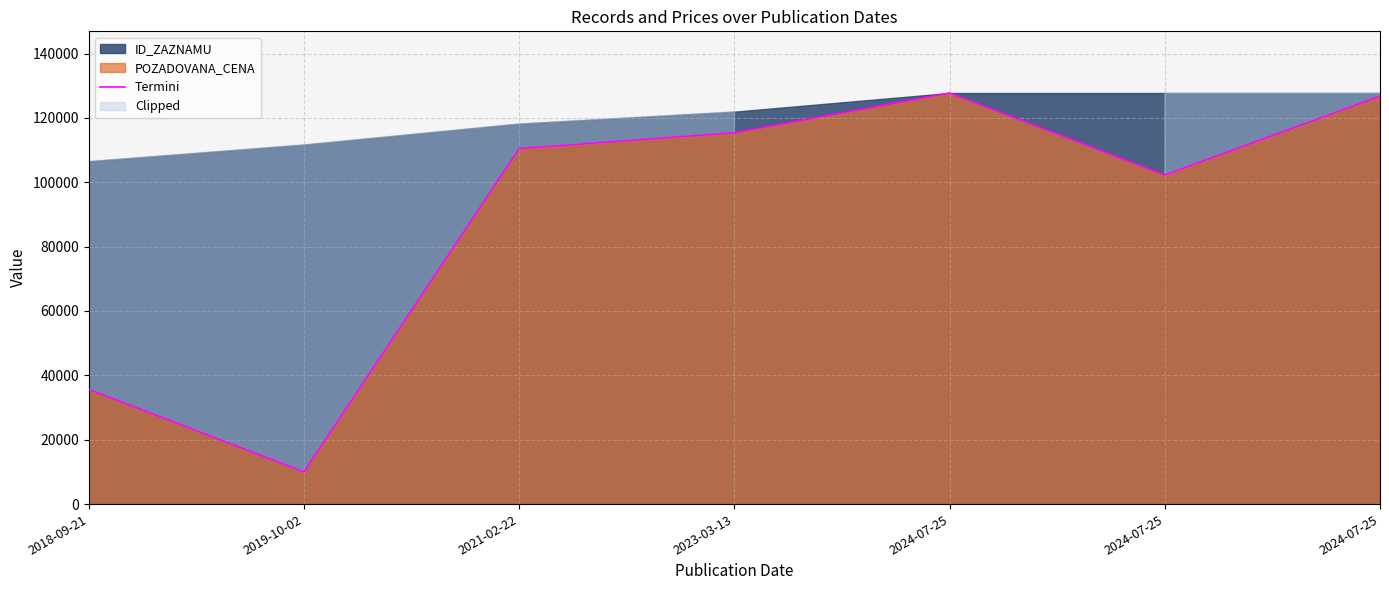

At which category does the data reach its first local valley?

2019-10-02